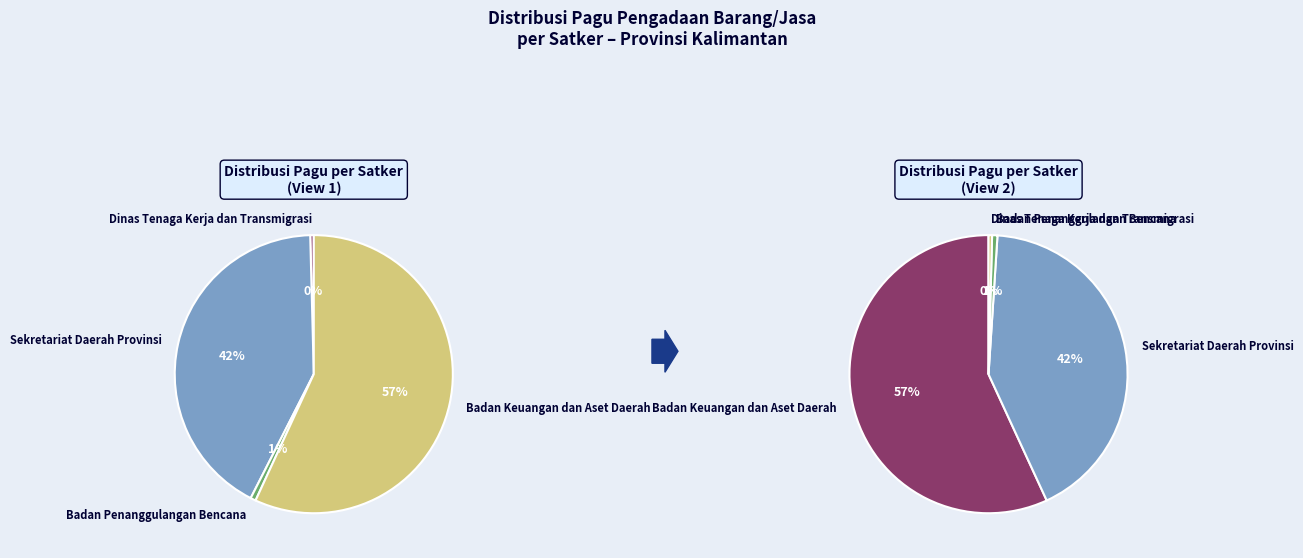

Is the sum of 23 and 19 greater than half?

No